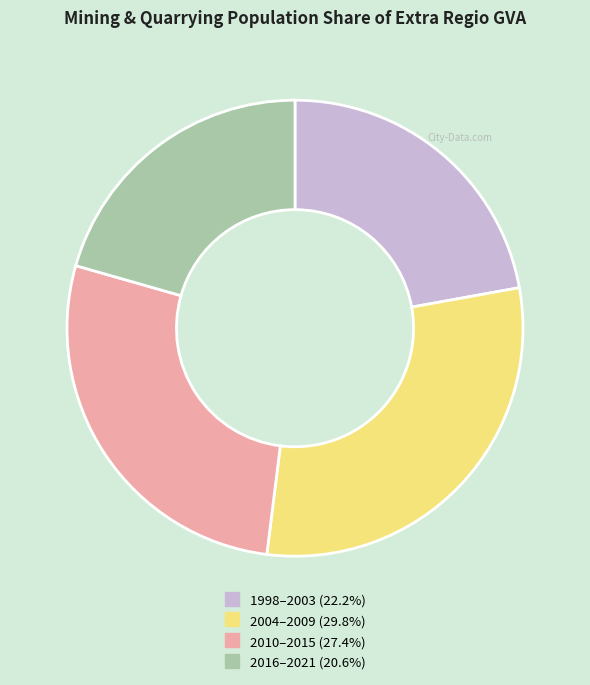

Is there any slice that represents more than half of the pie?

No